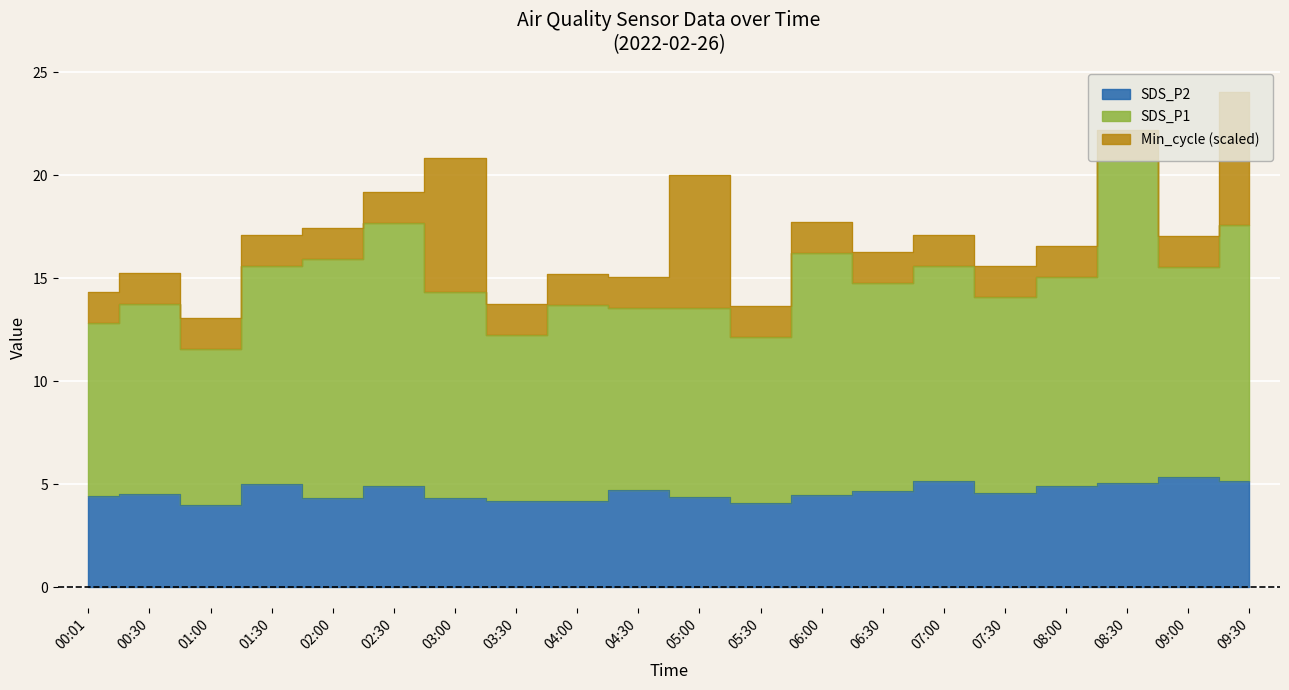

What position from the left is 02:00?

5